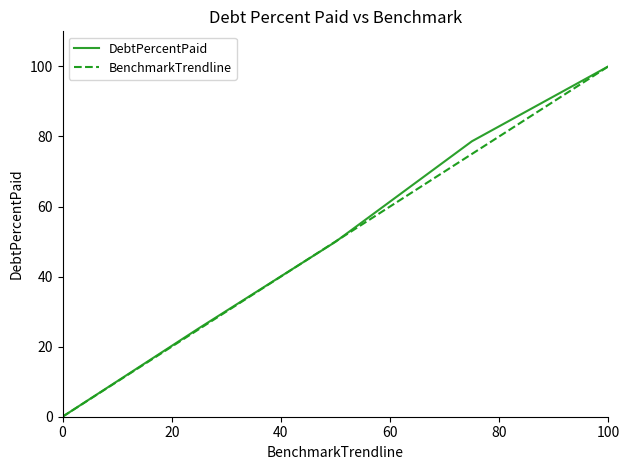

What is the greatest value displayed?

100.0